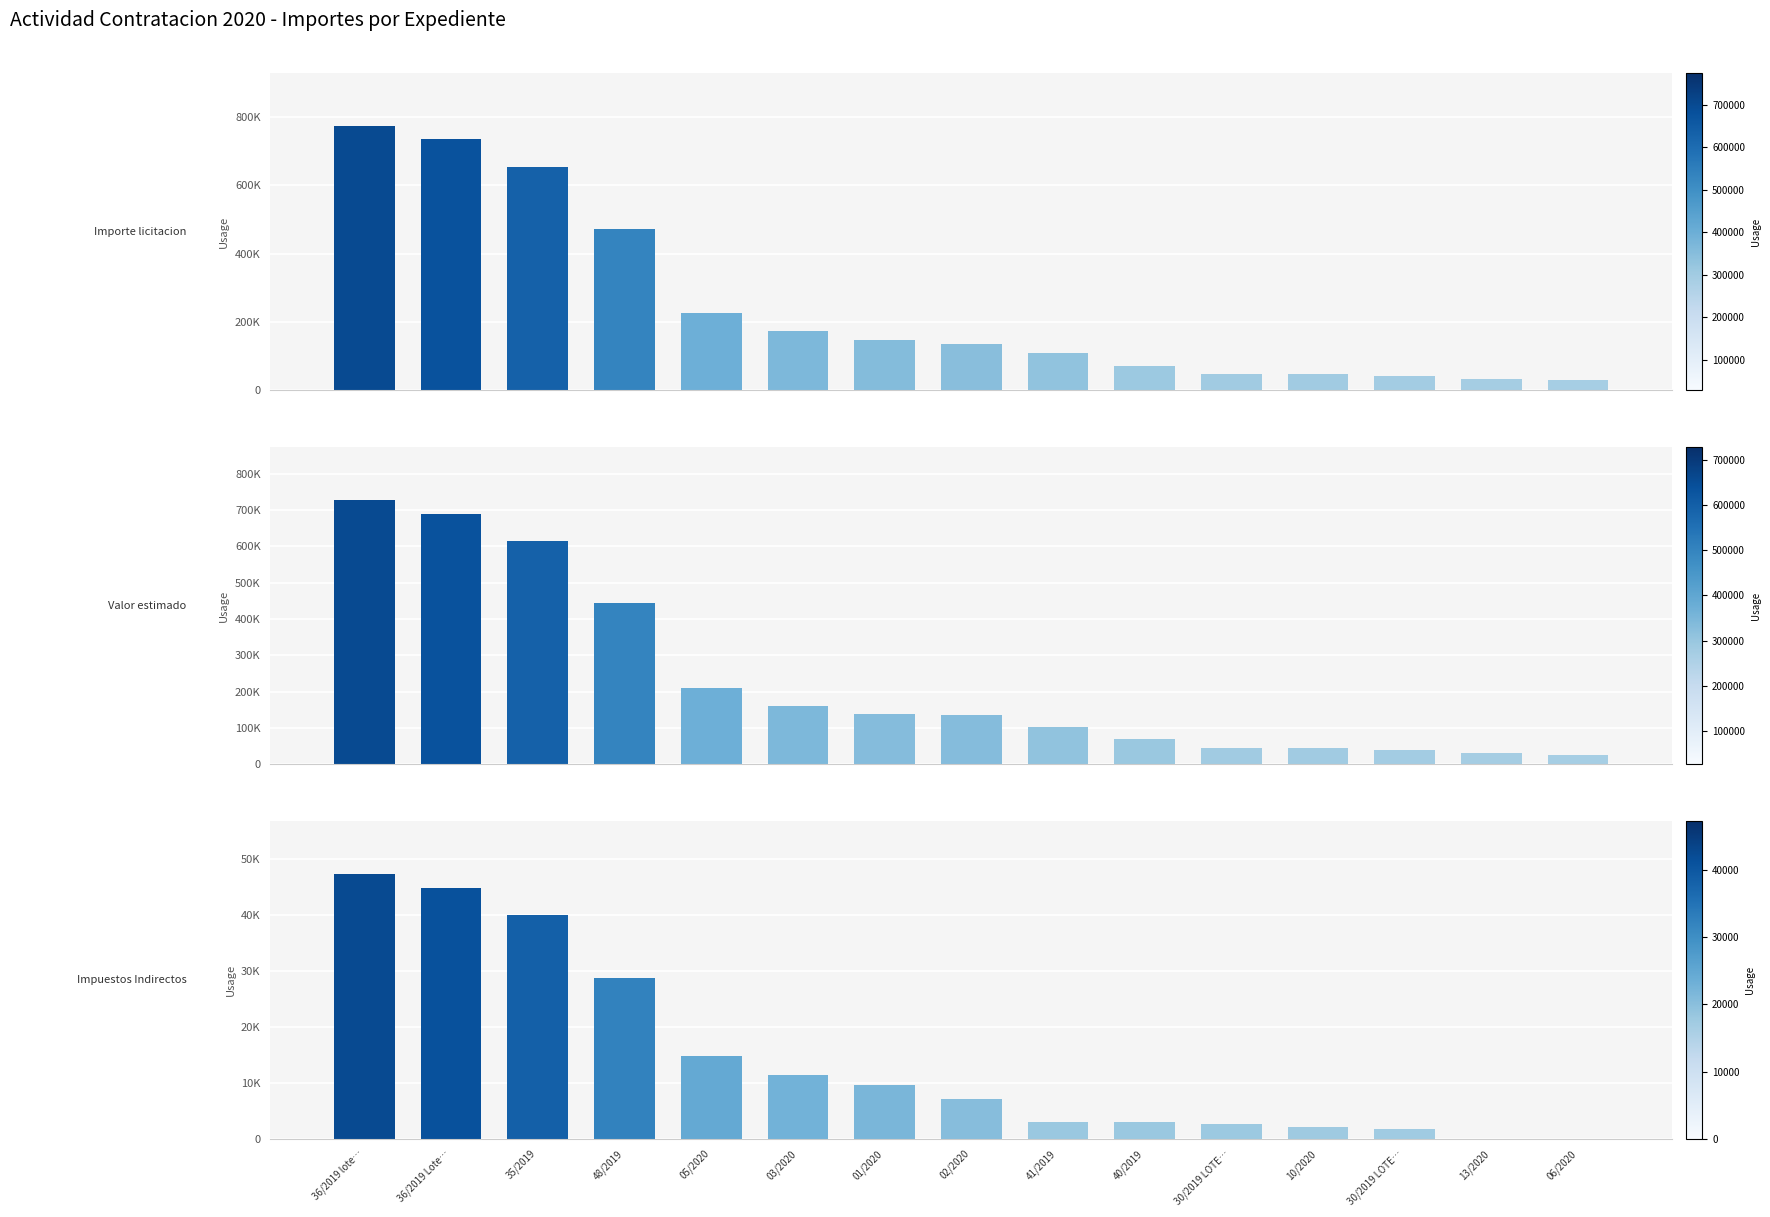

True or false: Valor estimado has a value of 727500.0 at 36/2019 lote….

True